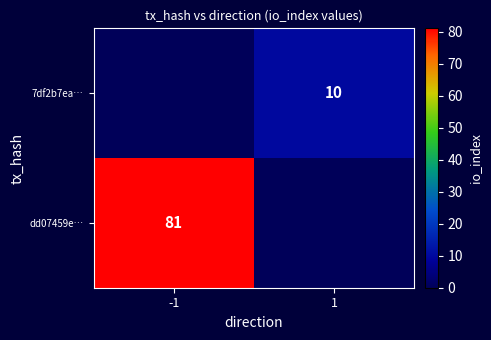

Is it true that 7df2b7ea… equals 10 at 1?

True